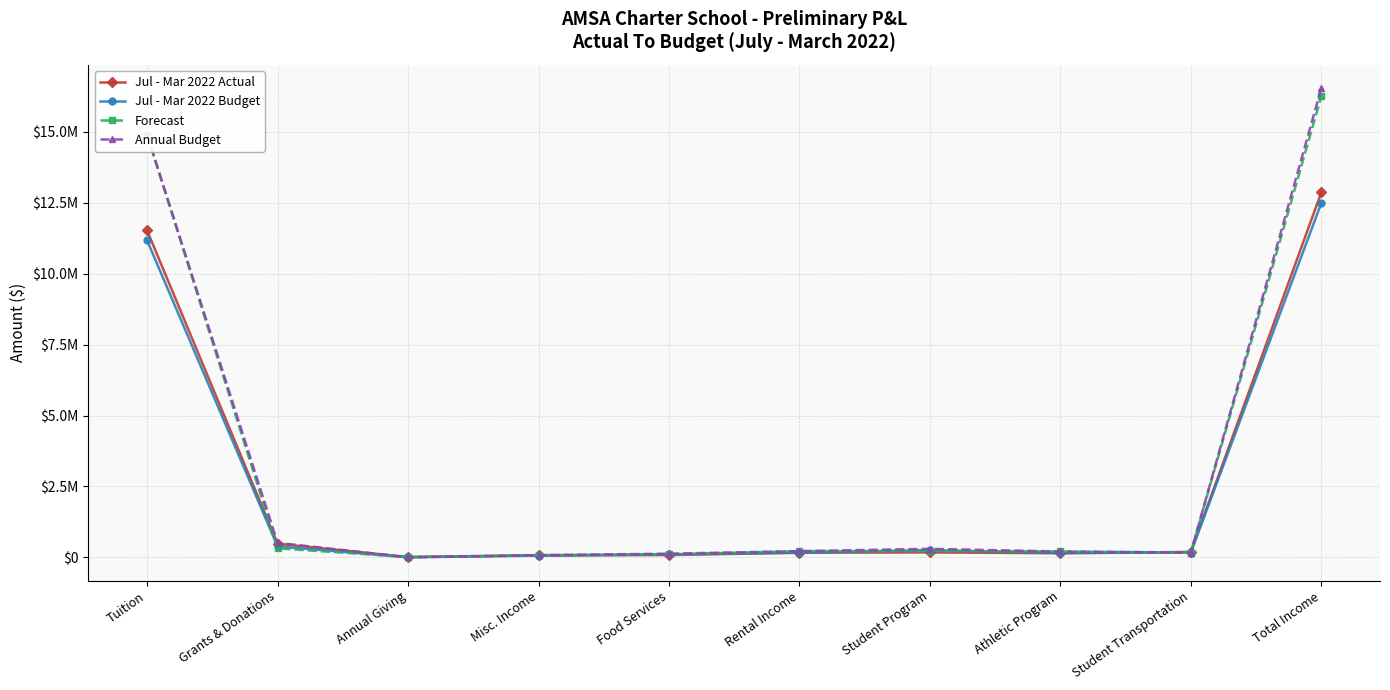

What are all the series names shown in the legend?

Jul - Mar 2022 Actual, Jul - Mar 2022 Budget, Forecast, Annual Budget